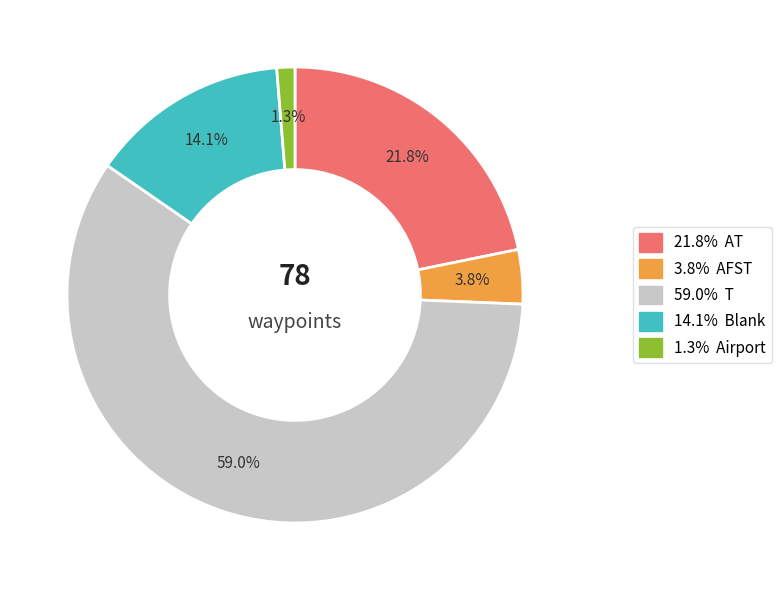

How many slices are in this pie chart?

5